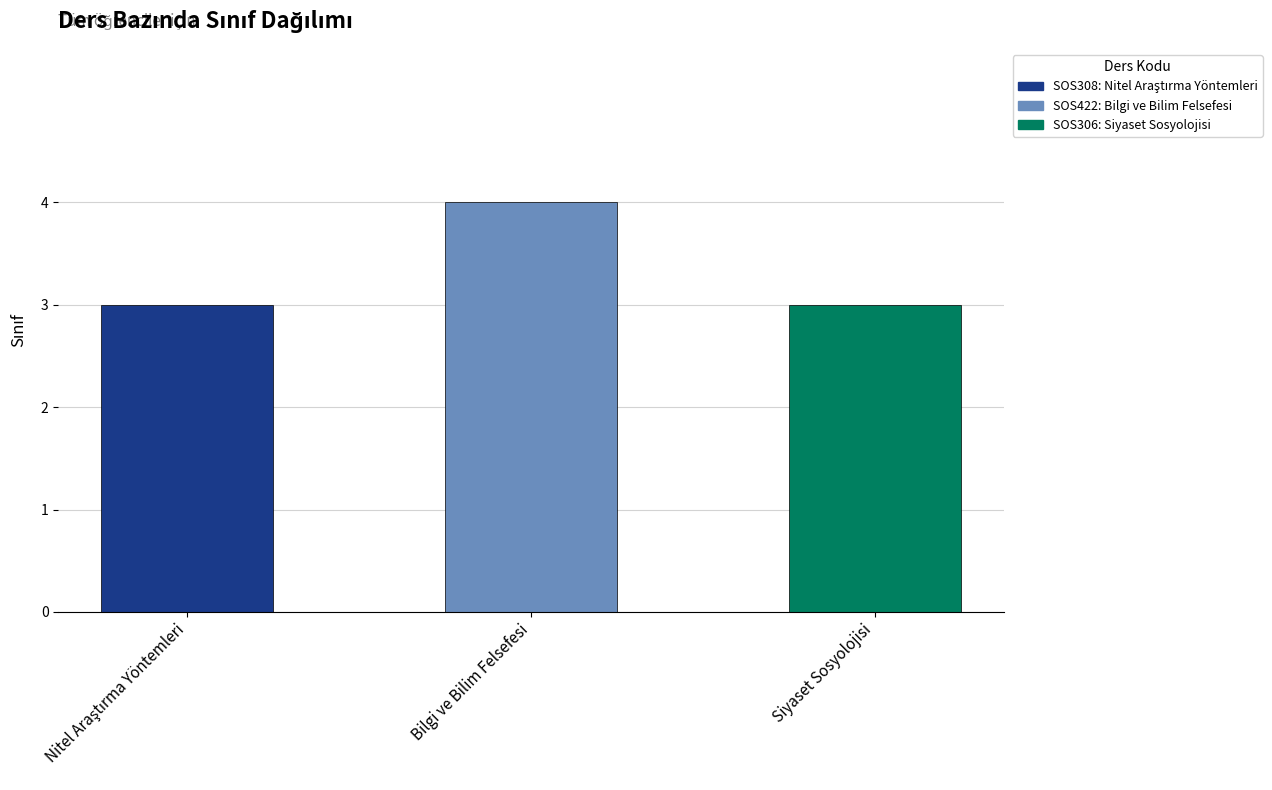

What is the change in value from Bilgi ve Bilim Felsefesi to Siyaset Sosyolojisi?

-1